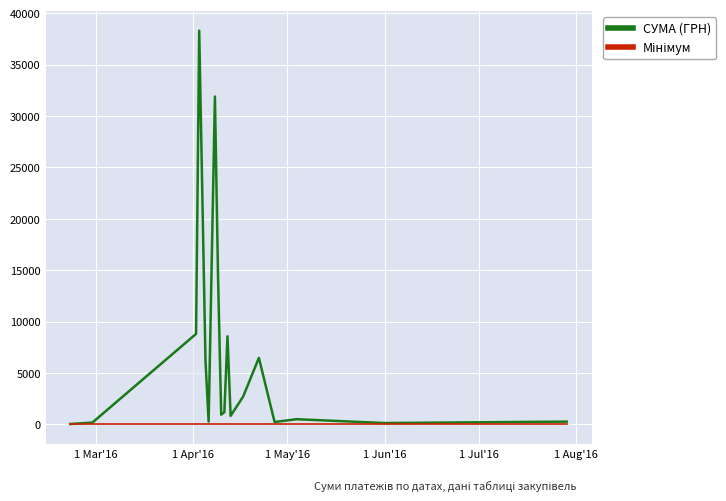

Rank the series by their average value, from lowest to highest.

Мінімум, СУМА (ГРН)